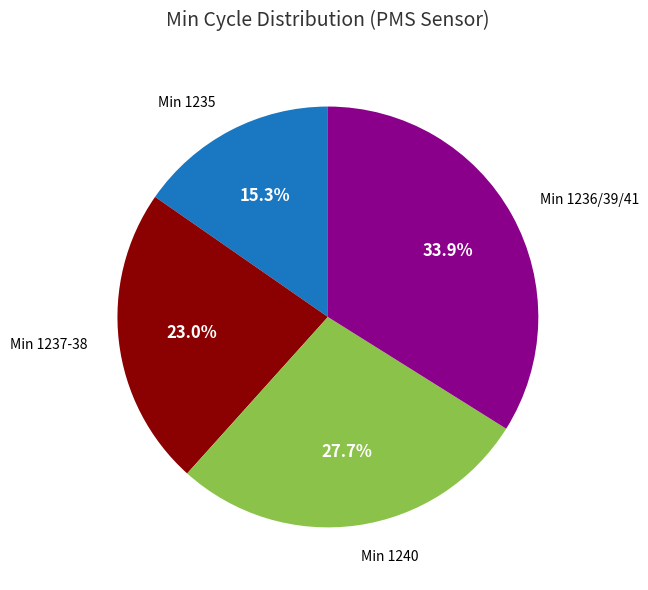

Does any single category account for the majority?

No